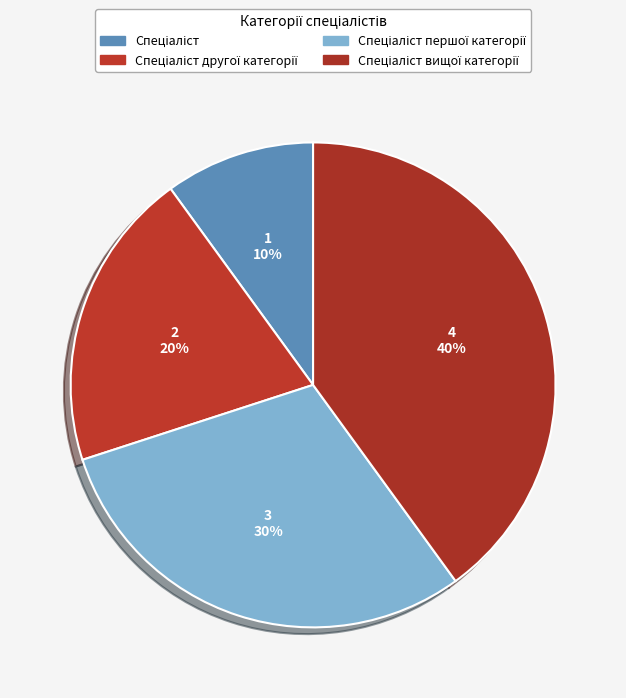

Is there a majority slice in this chart?

No